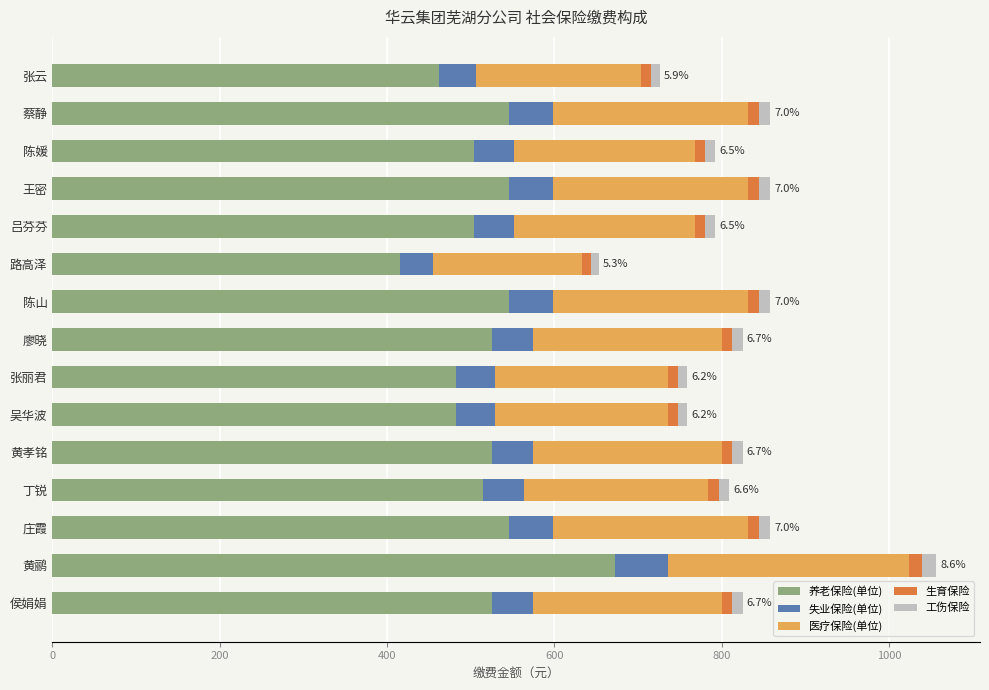

What is the maximum value for 养老保险(单位)?

672.0